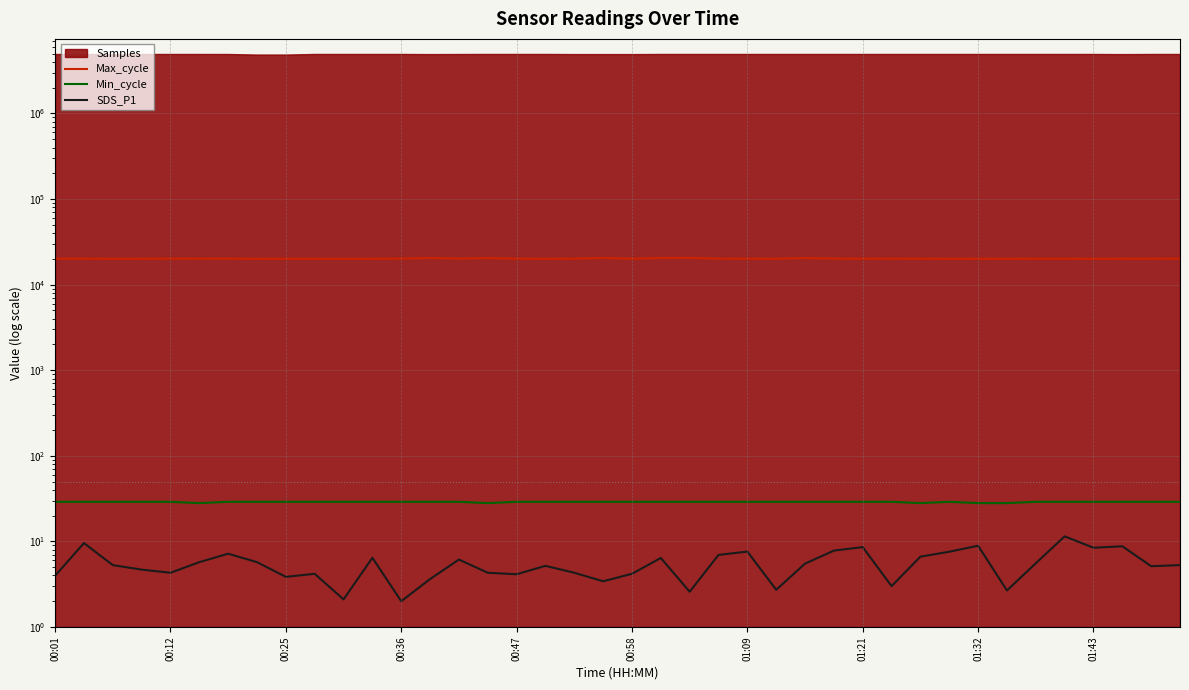

What is the highest value of the Max_cycle series?

20527.0